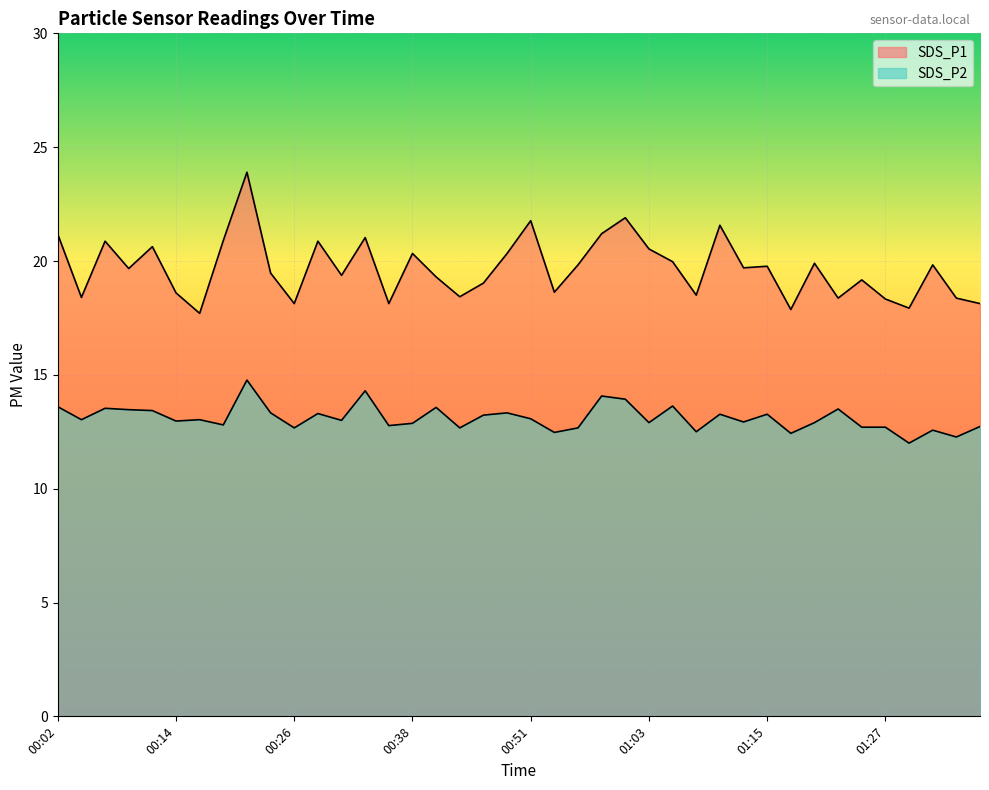

List the labels in order of SDS_P1 value, largest first.

00:21, 01:00, 00:51, 01:10, 00:58, 00:02, 00:33, 00:19, 00:07, 00:29, 00:11, 01:03, 00:38, 00:48, 01:05, 01:20, 00:55, 01:32, 01:15, 01:12, 00:09, 00:24, 00:31, 00:41, 01:25, 00:46, 00:53, 00:14, 01:08, 00:43, 00:04, 01:22, 01:34, 01:27, 00:26, 00:36, 01:37, 01:30, 01:17, 00:16